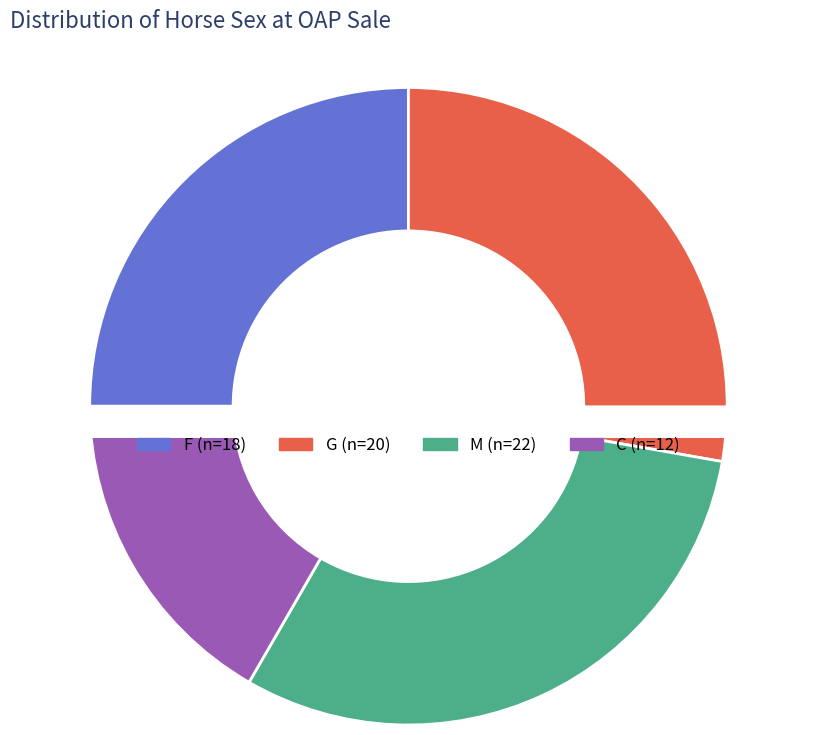

Count the number of slices in the pie.

4